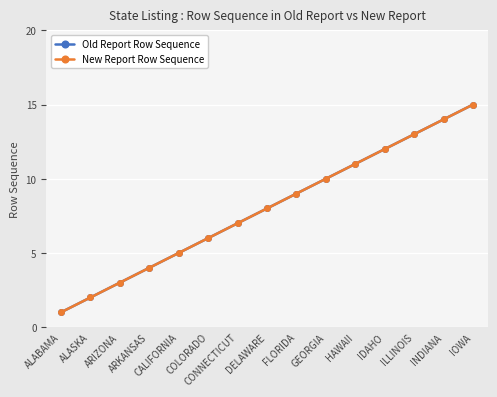

What is the difference between the maximum and minimum values in the Old Report Row Sequence series?

14